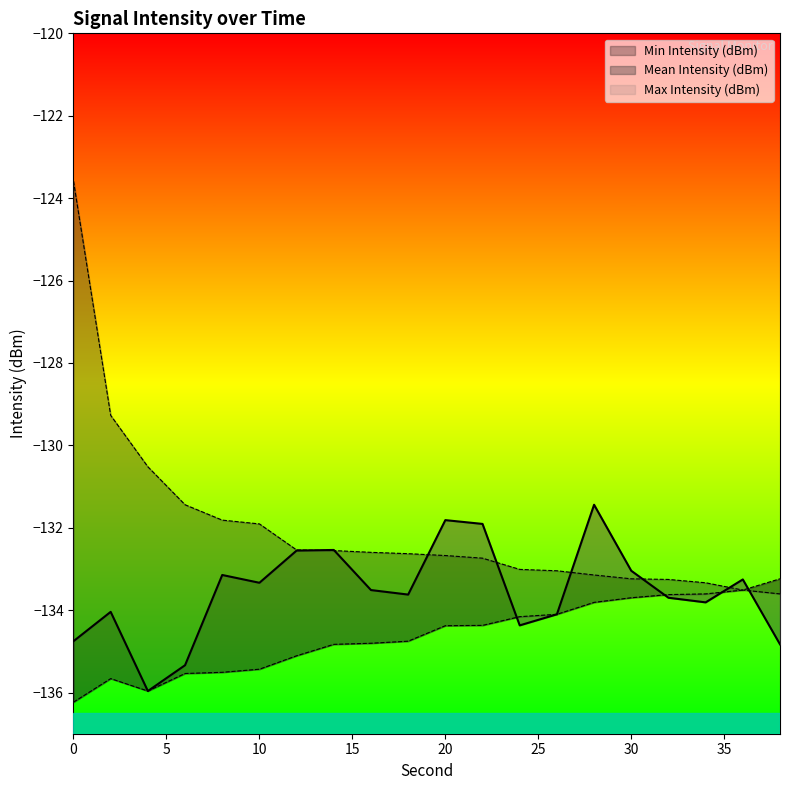

Rank the series by their average value, from highest to lowest.

Max Intensity (dBm), Mean Intensity (dBm), Min Intensity (dBm)